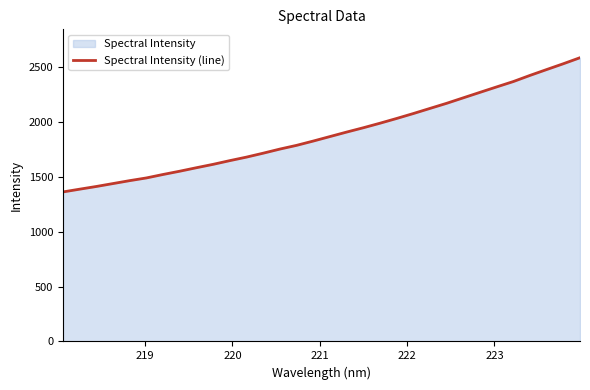

Does the chart have visible grid lines?

No